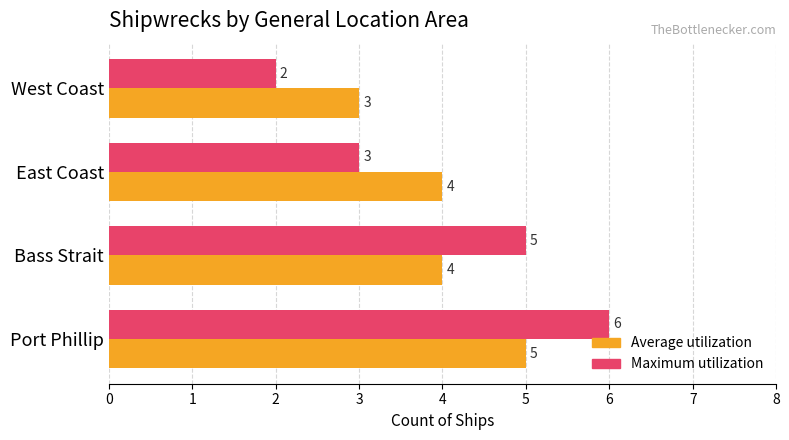

What is the minimum value for Average utilization?

3